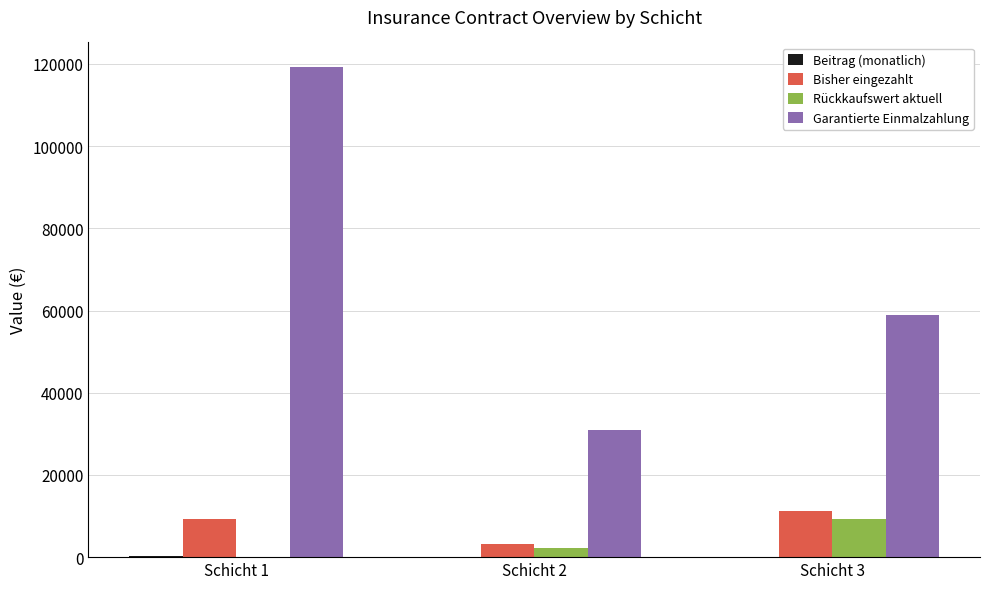

Are the bars grouped side by side (vs. stacked)?

Yes